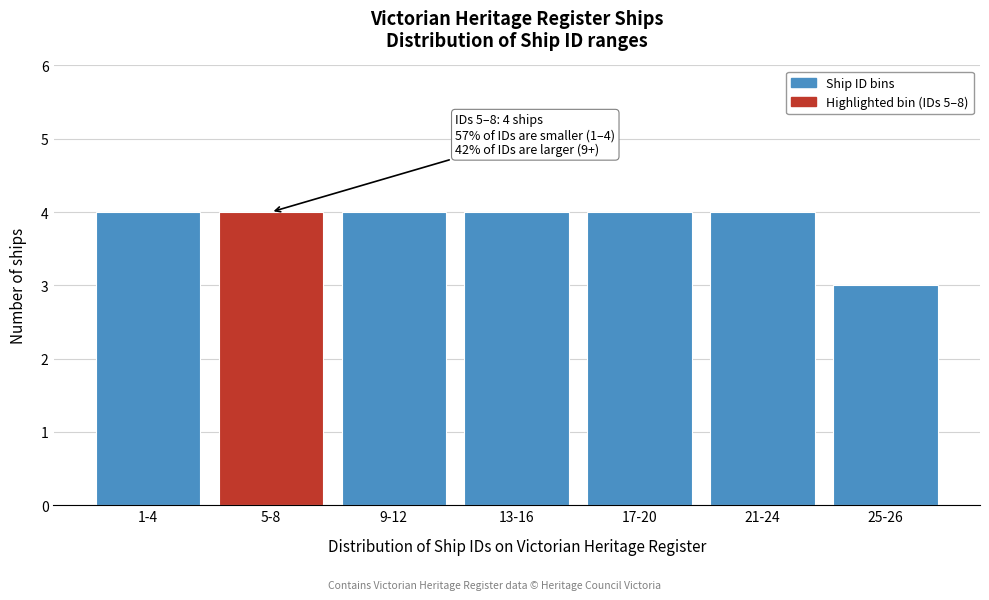

Reading left to right, list all the values displayed in this chart.

4	4	4	4	4	4	3